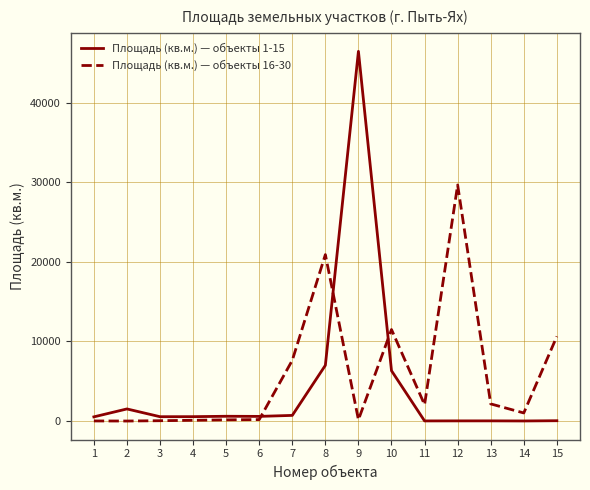

How many intersections are there between Площадь (кв.м.) — объекты 16-30 and Площадь (кв.м.) — объекты 1-15?

3